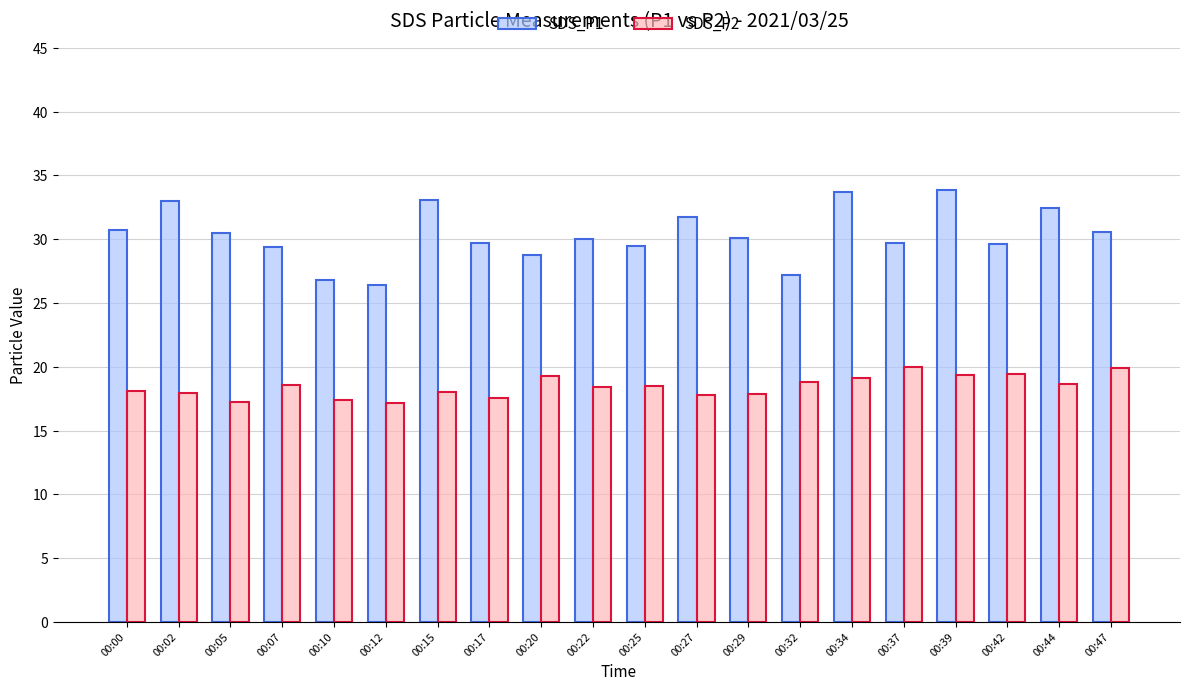

What is the total value across all series at 00:12?

43.6